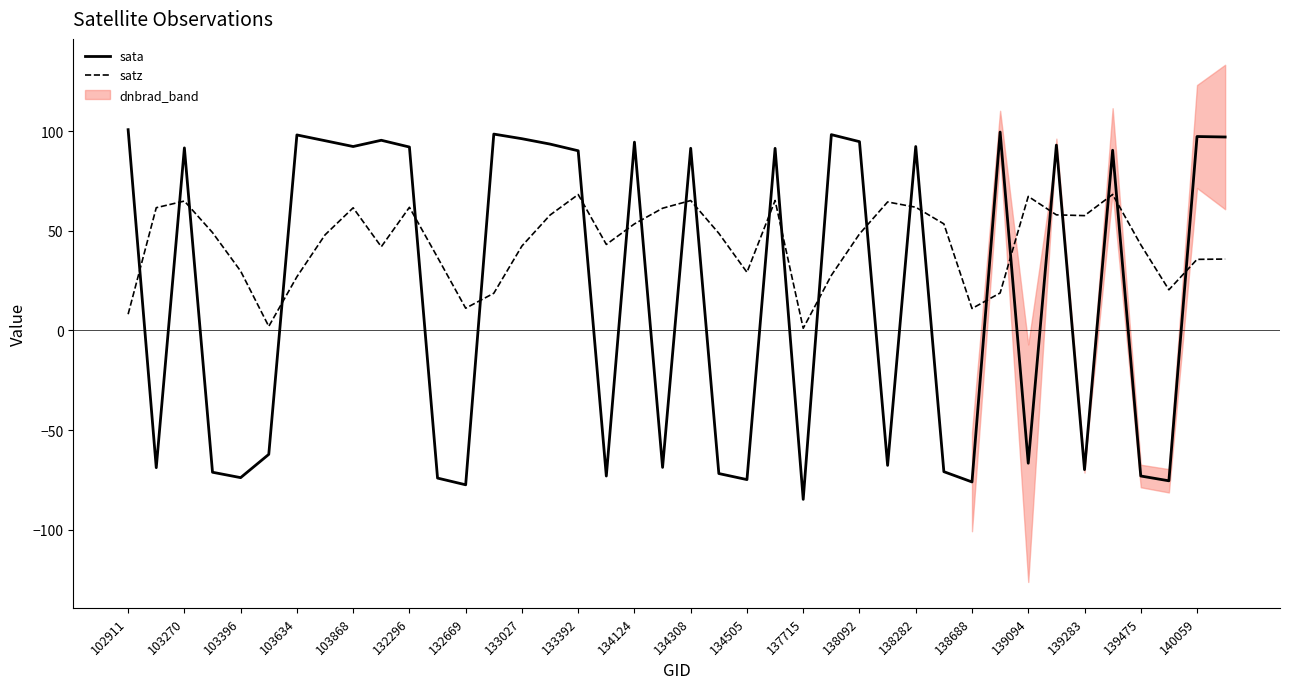

Where is the first local maximum for sata?

103270